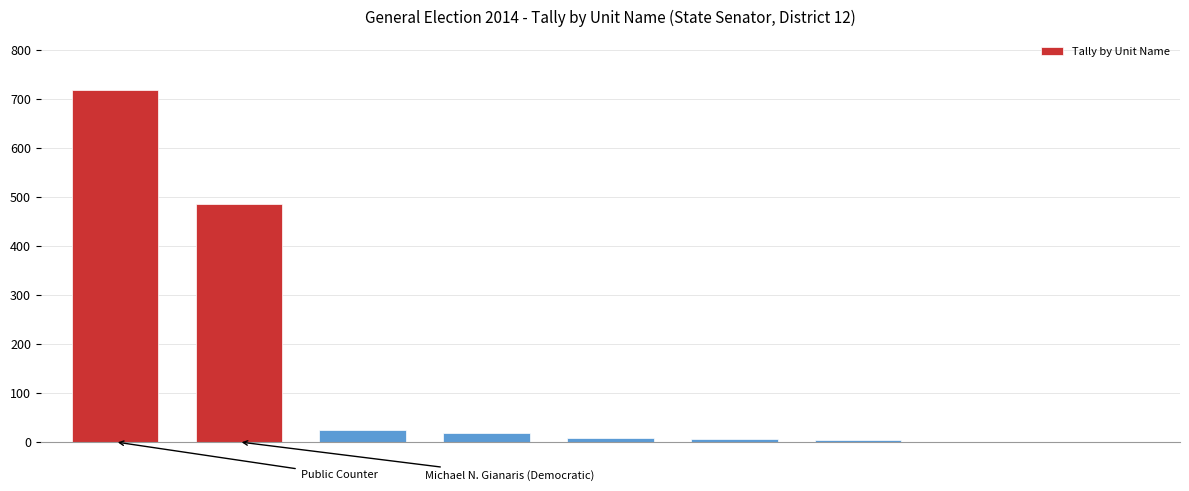

How many data points does each series have?

9